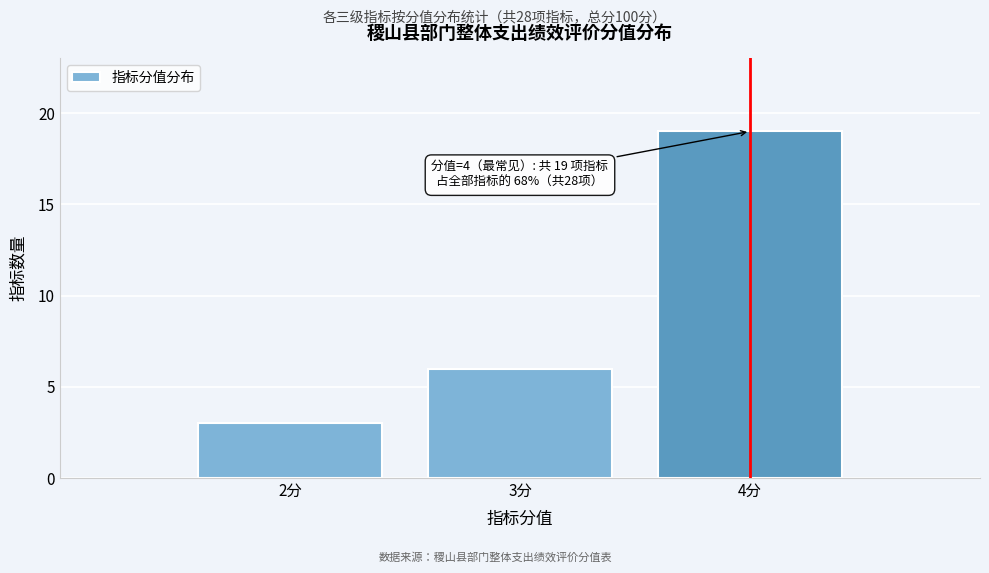

Over which range of the x-axis is the bar tallest?

3.5 to 4.5